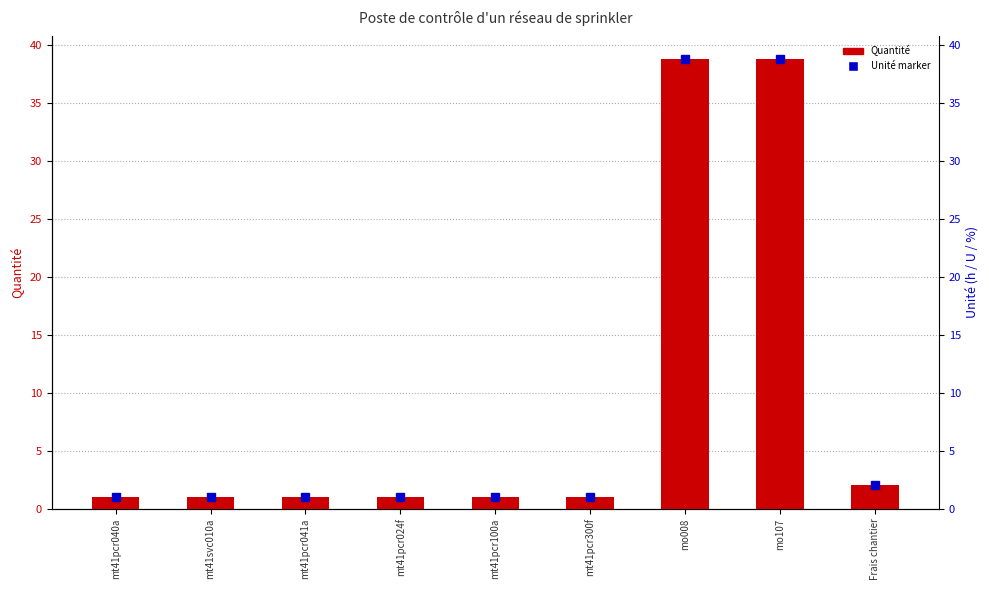

Read the value at mt41pcr024f.

1.0